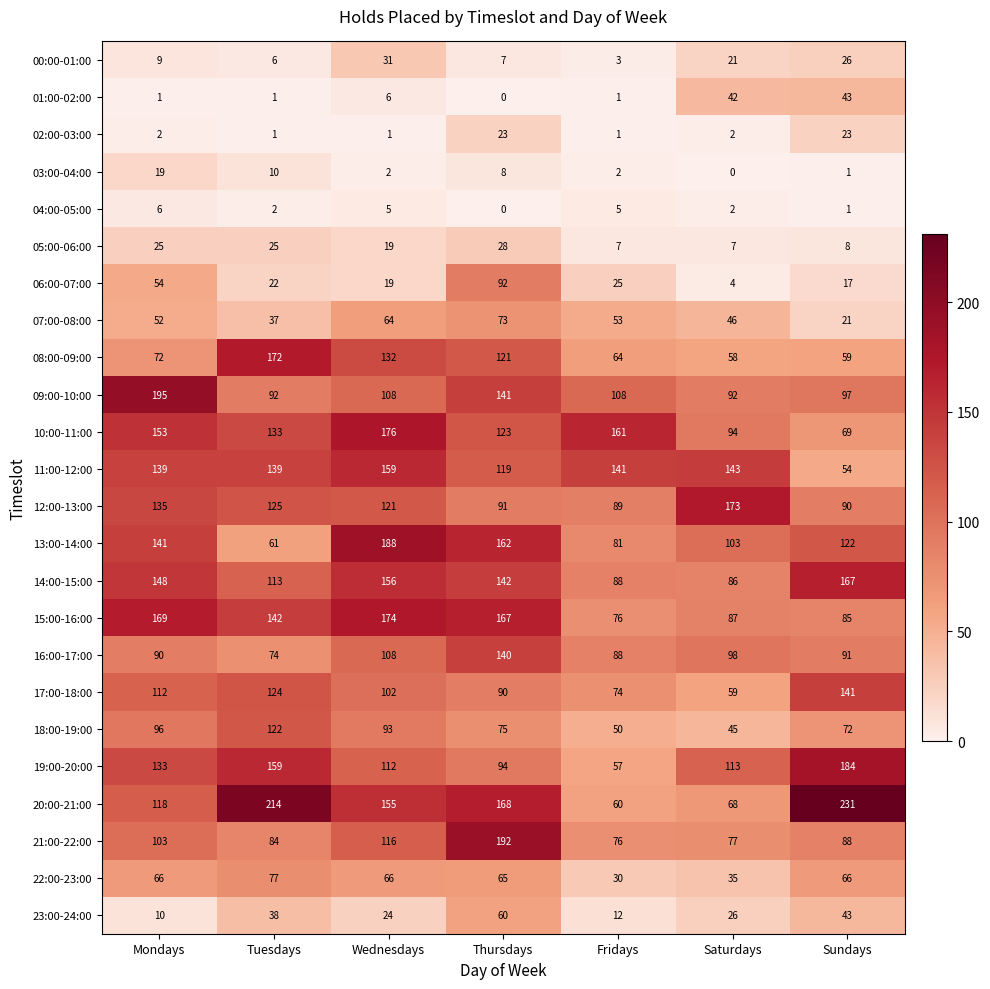

What is the difference between the maximum and minimum values in the 07:00-08:00 series?

52